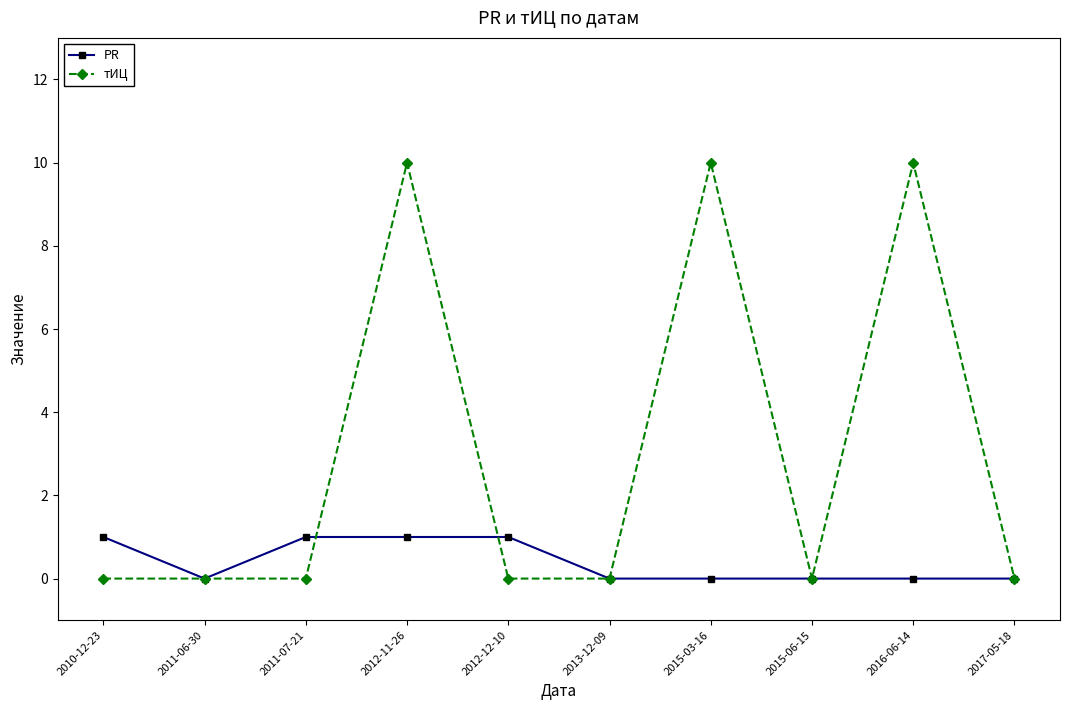

What is the sum of all PR values?

4